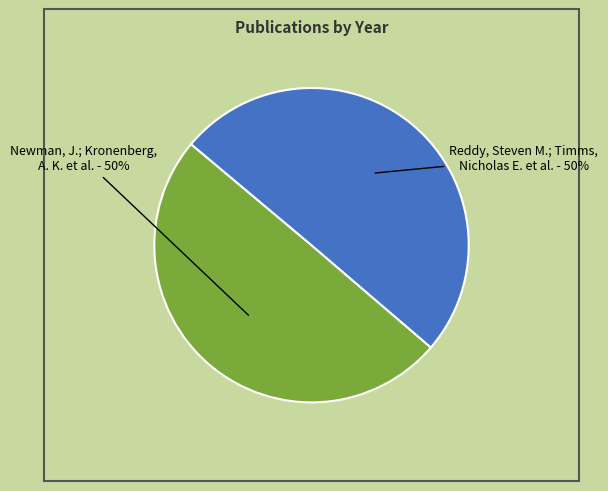

What is the ratio of the value at Reddy, Steven M.; Timms, Nicholas E. et al. - 50% to the value at Newman, J.; Kronenberg, A. K. et al. - 50%?

1.0